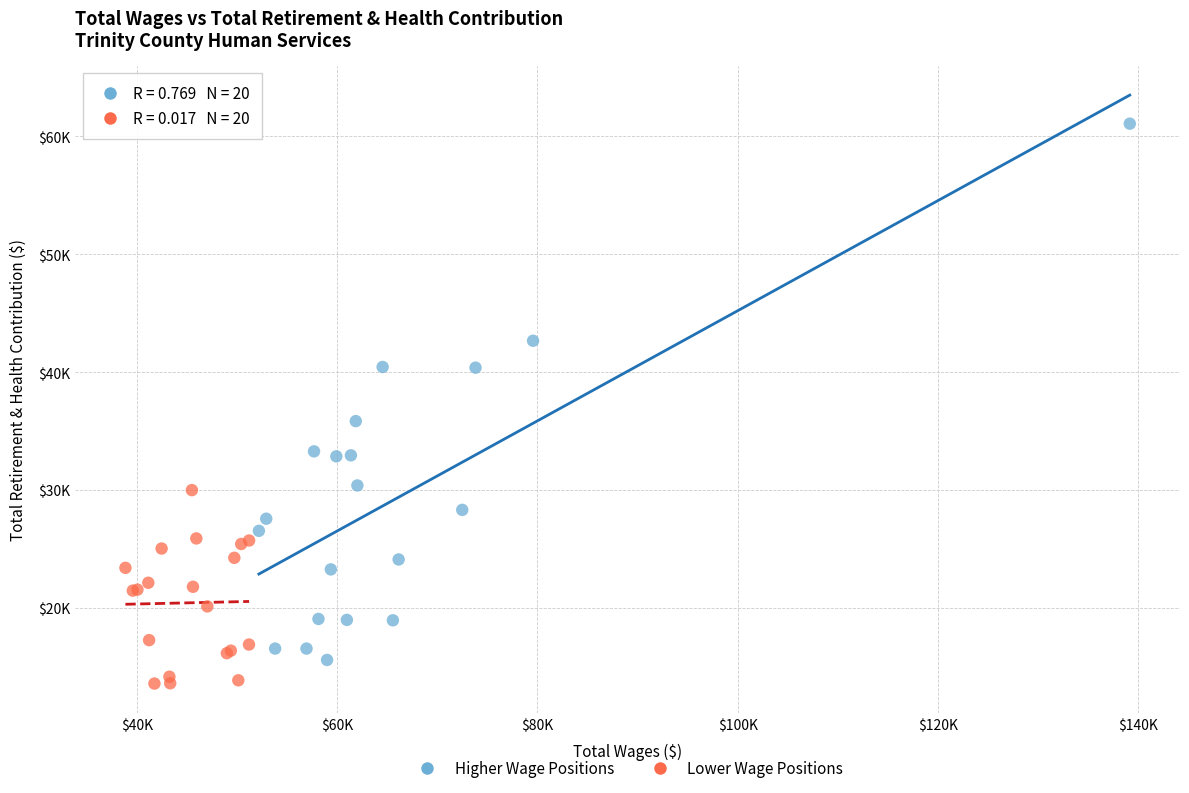

What are all the series names shown in the legend?

Higher Wage Positions, Lower Wage Positions